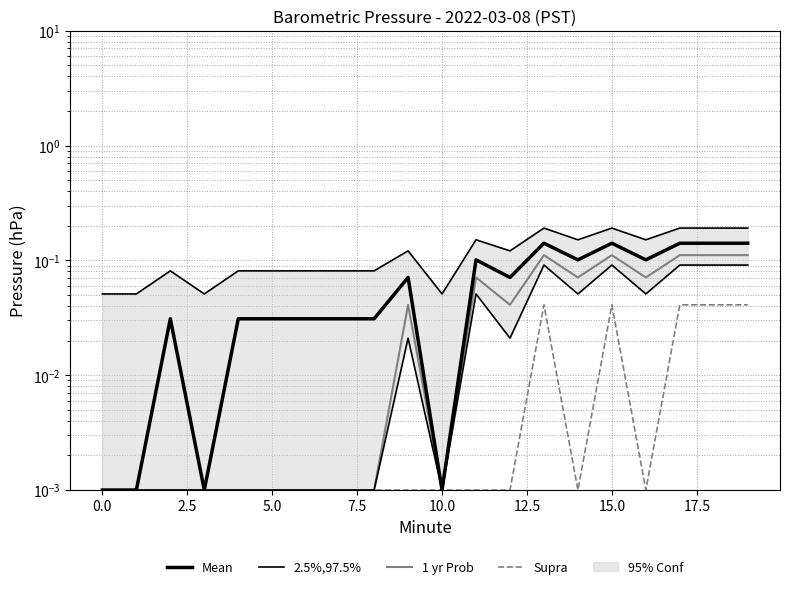

Which series has the largest range (max minus min)?

Mean